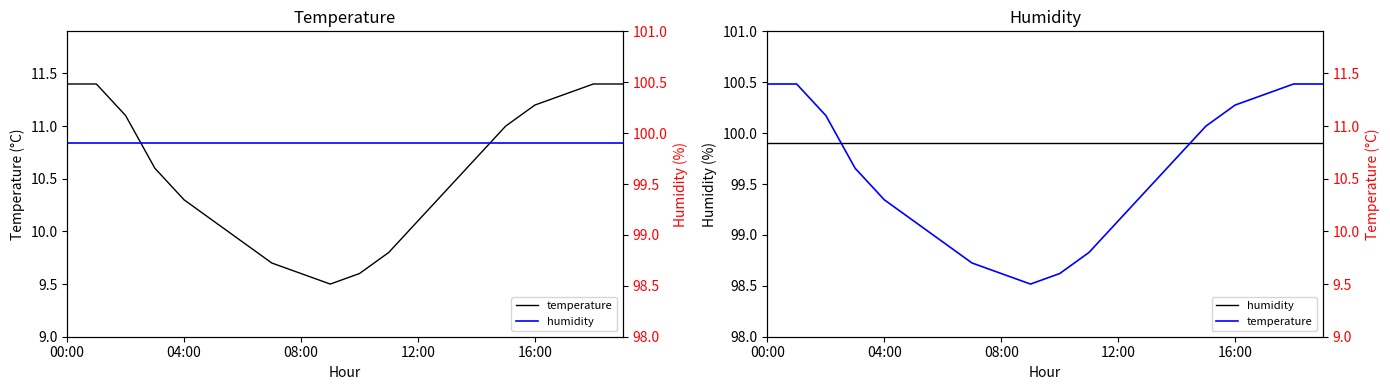

What is the label of the 8th point from the right?

12:00